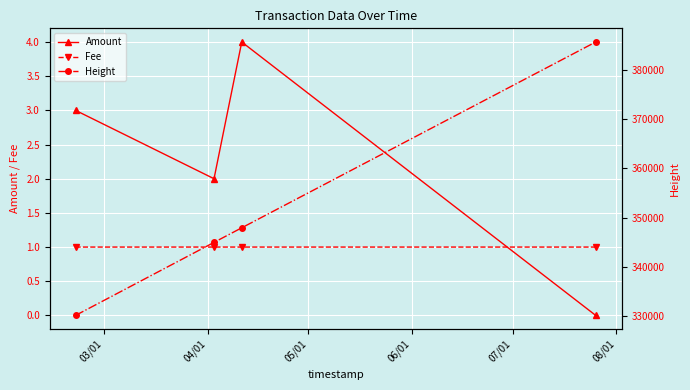

What is the value of the Fee point at the 3rd from the left?

1.0